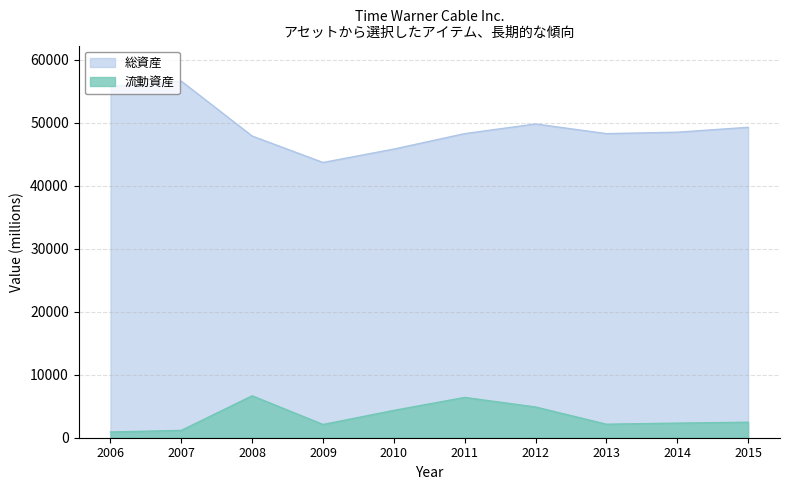

Does the chart display data point markers on the line(s)?

No